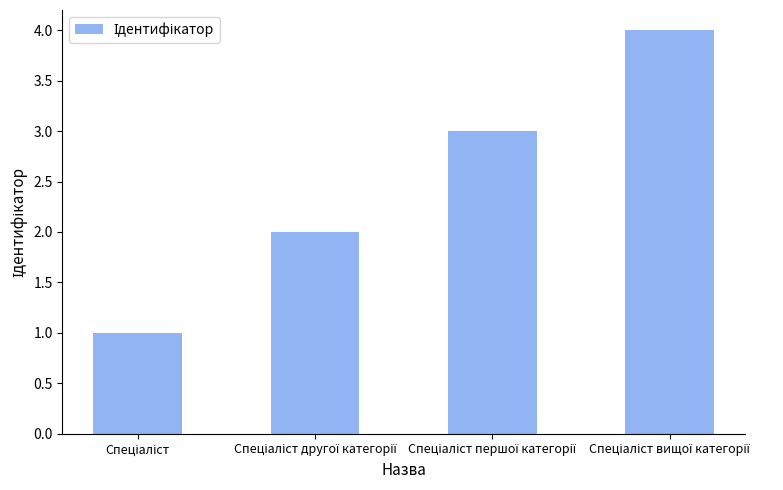

What is the maximum value shown in the chart?

4